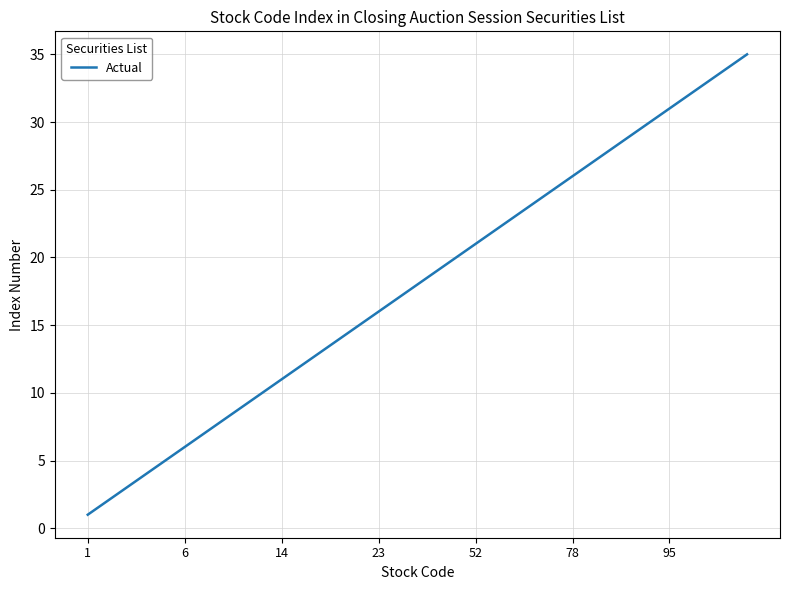

What is the difference between the maximum and minimum values?

34